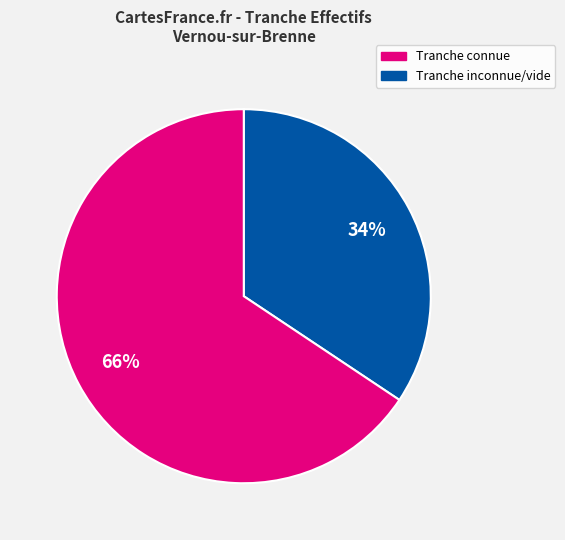

To the nearest percent, what is the average slice percentage?

50%